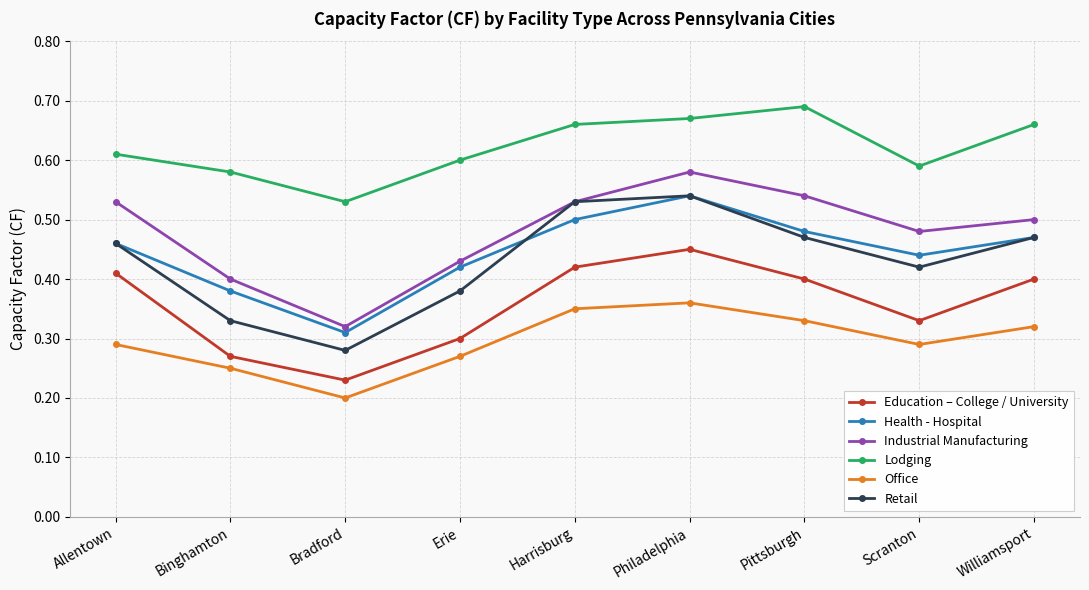

What position from the right is Erie?

6